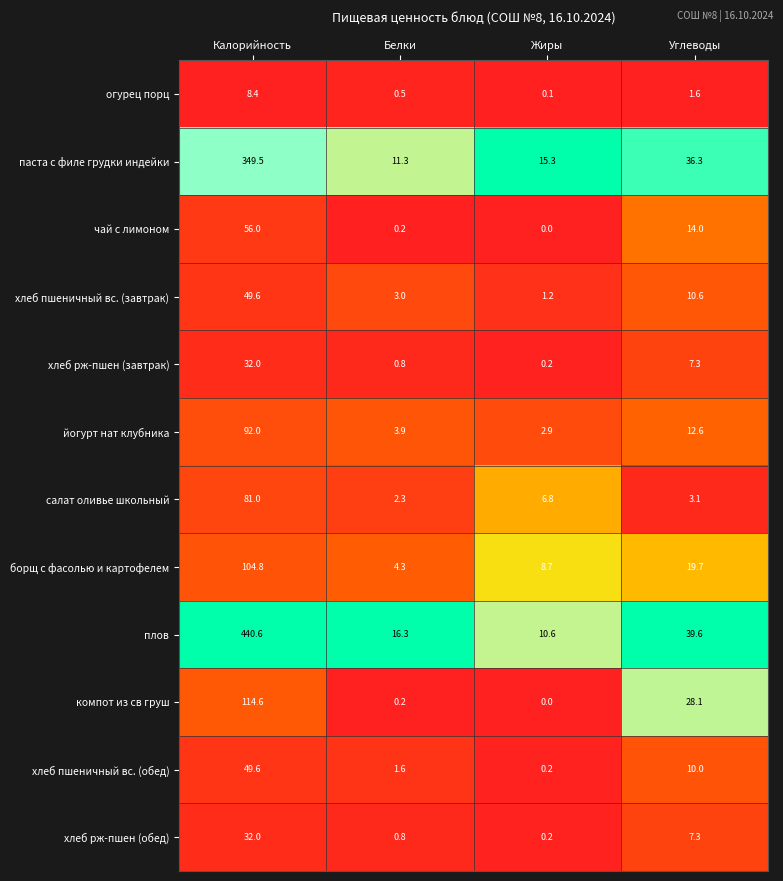

What is the sum of all паста с филе грудки индейки values?

412.4